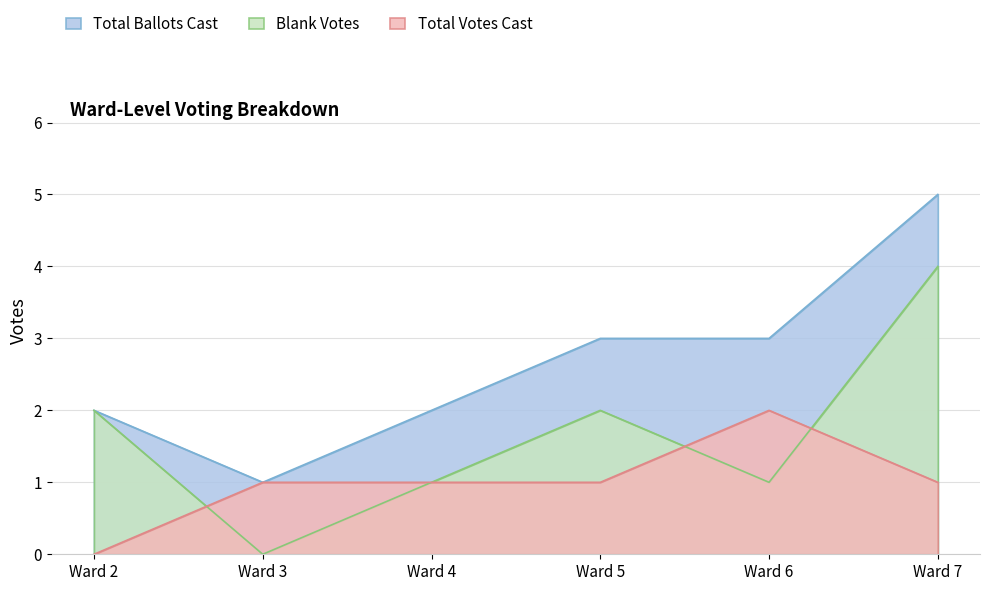

Is the value of Total Votes Cast at Ward 2 greater than the value of Blank Votes at Ward 5?

No